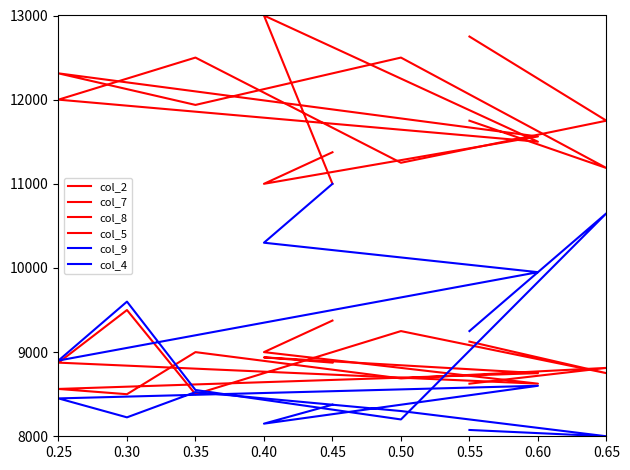

In col_8, how many points are lower than both neighbors (excluding endpoints)?

3